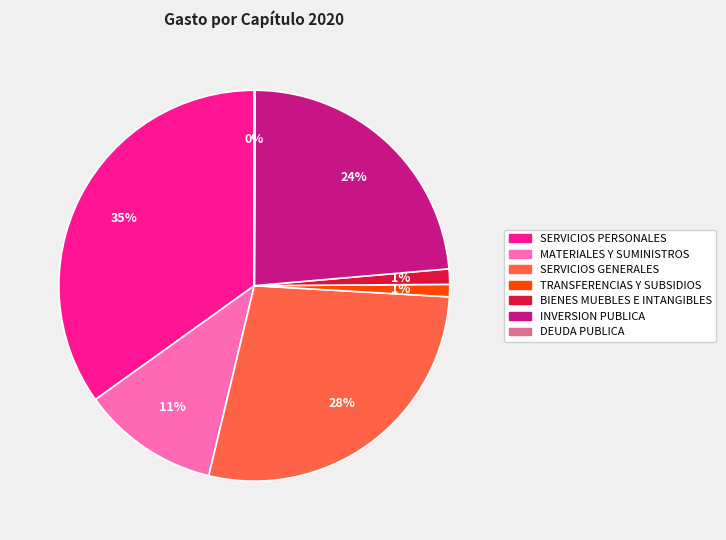

To the nearest percent, what percentage of the pie is TRANSFERENCIAS Y SUBSIDIOS?

1%